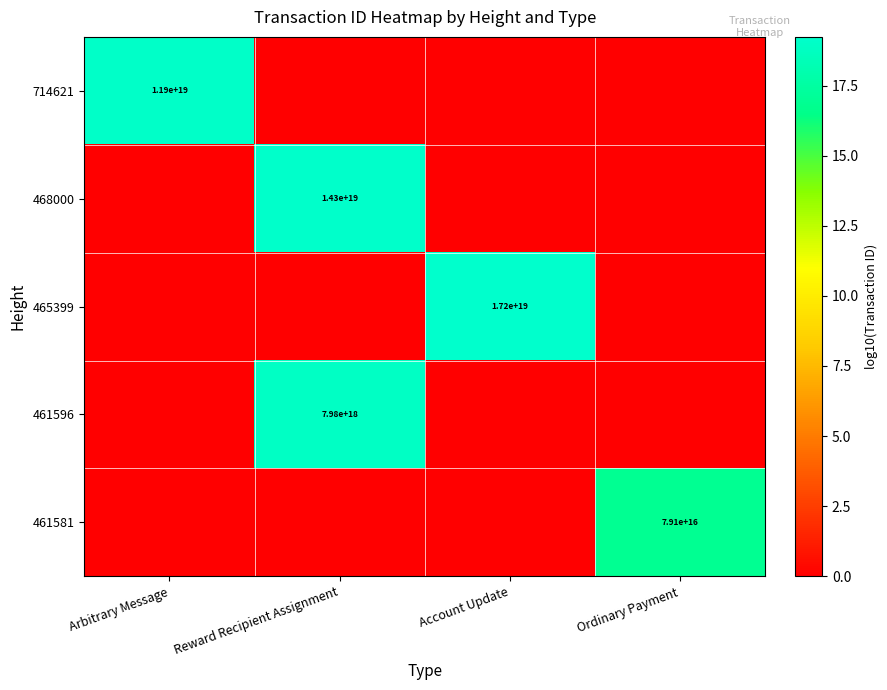

Count the number of data series in this chart.

5